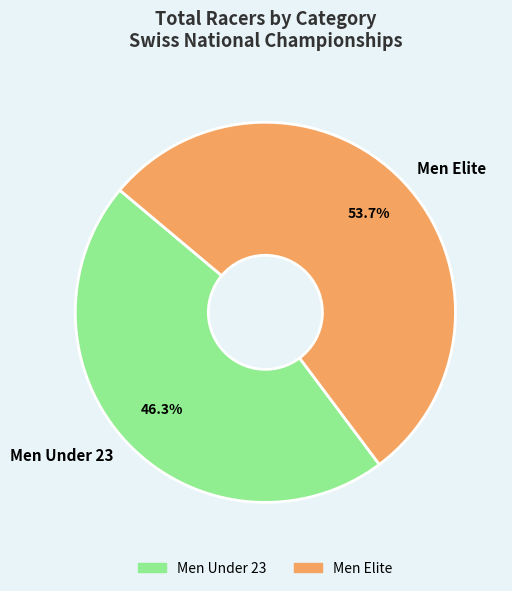

To the nearest percent, what is the difference between the Men Under 23 and Men Elite slice percentages?

7%